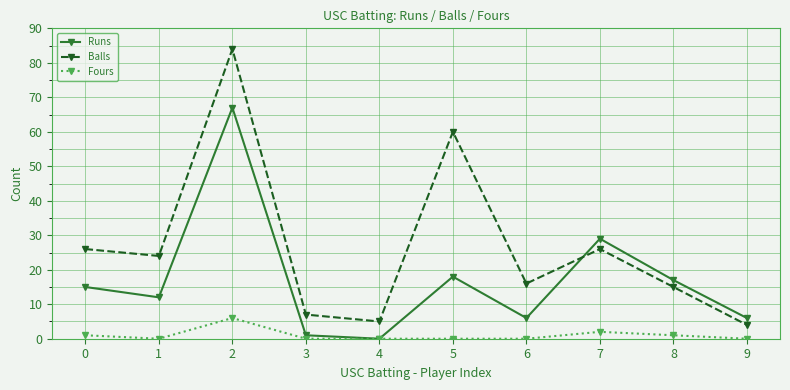

What is the total value across all series at 1?

36